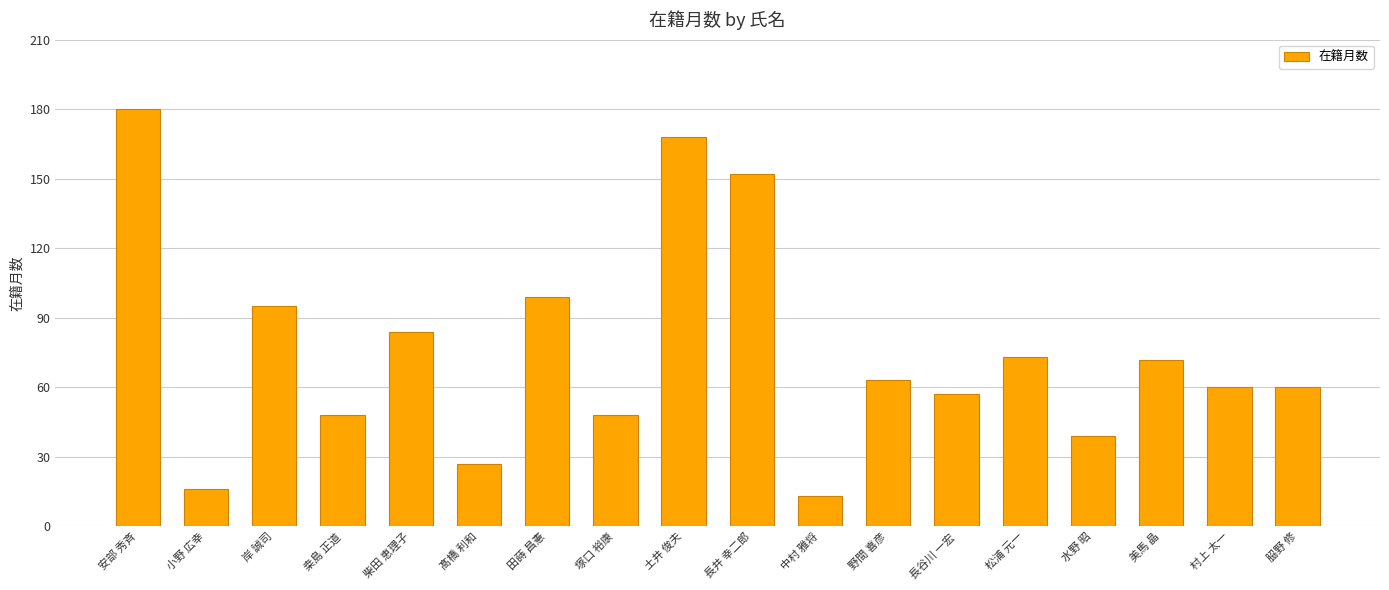

Is it true that the value at 水野 昭 is 64?

False